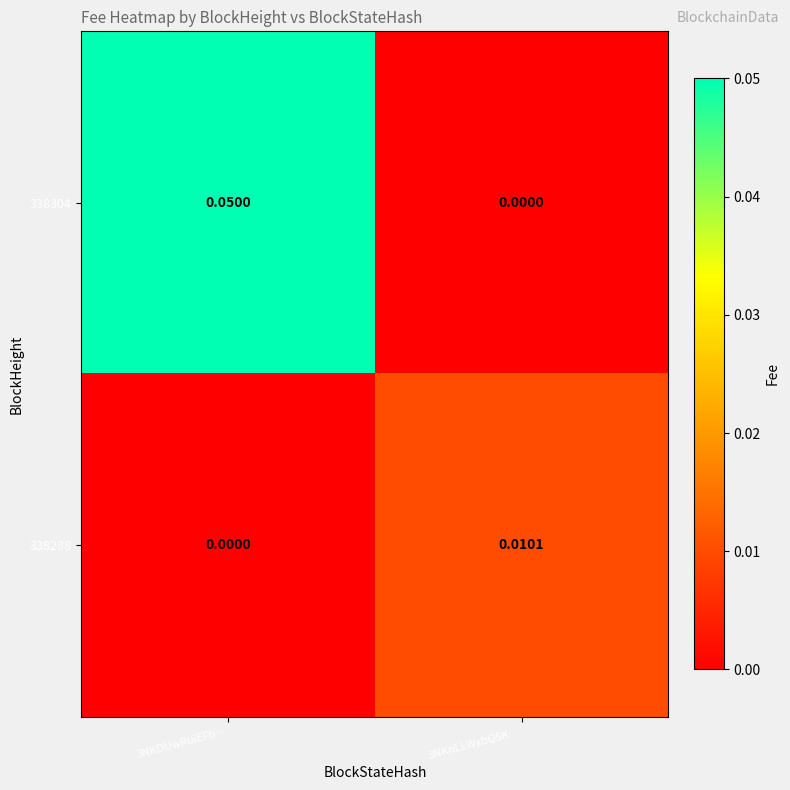

How many values in the 338304 series exceed 0?

1